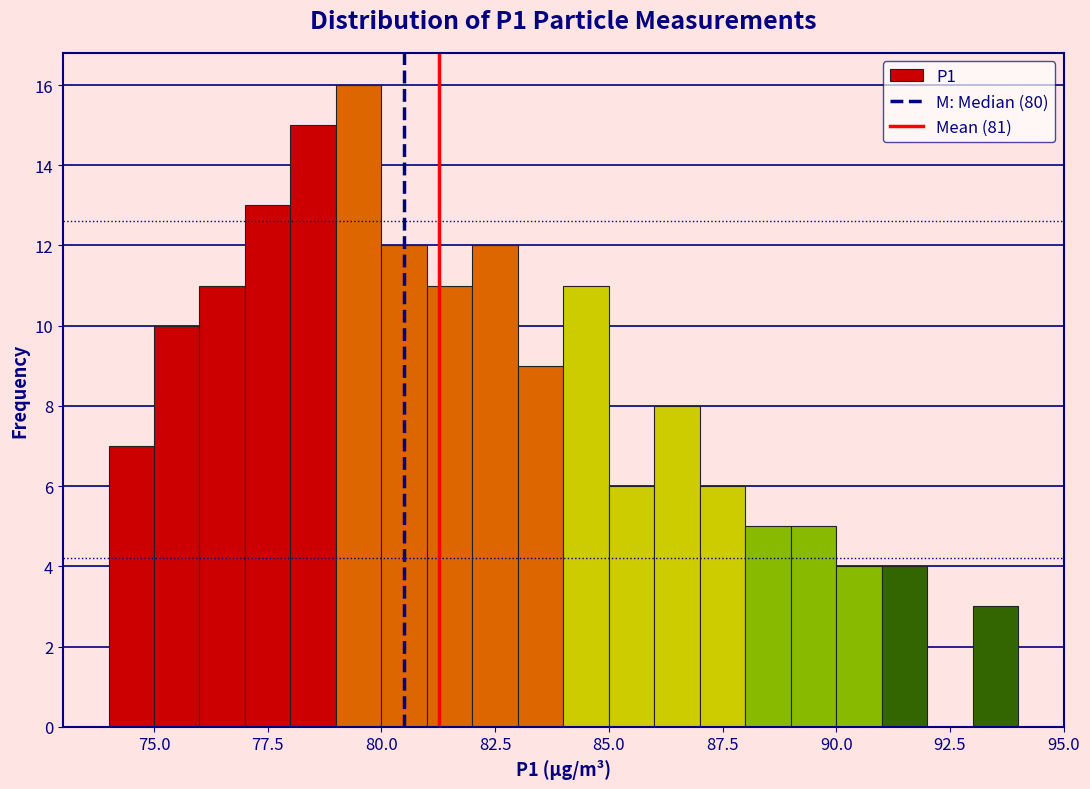

Around what value on the x-axis is the tallest bar? Give the approximate position of its centre, as read against the axis.

79.5